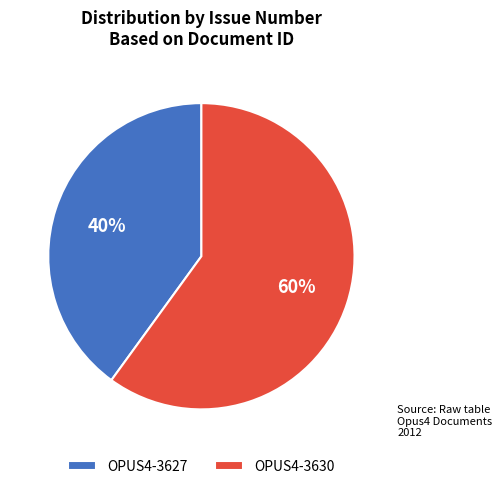

Approximately how many times larger is the value at OPUS4-3630 compared to OPUS4-3627?

1.5